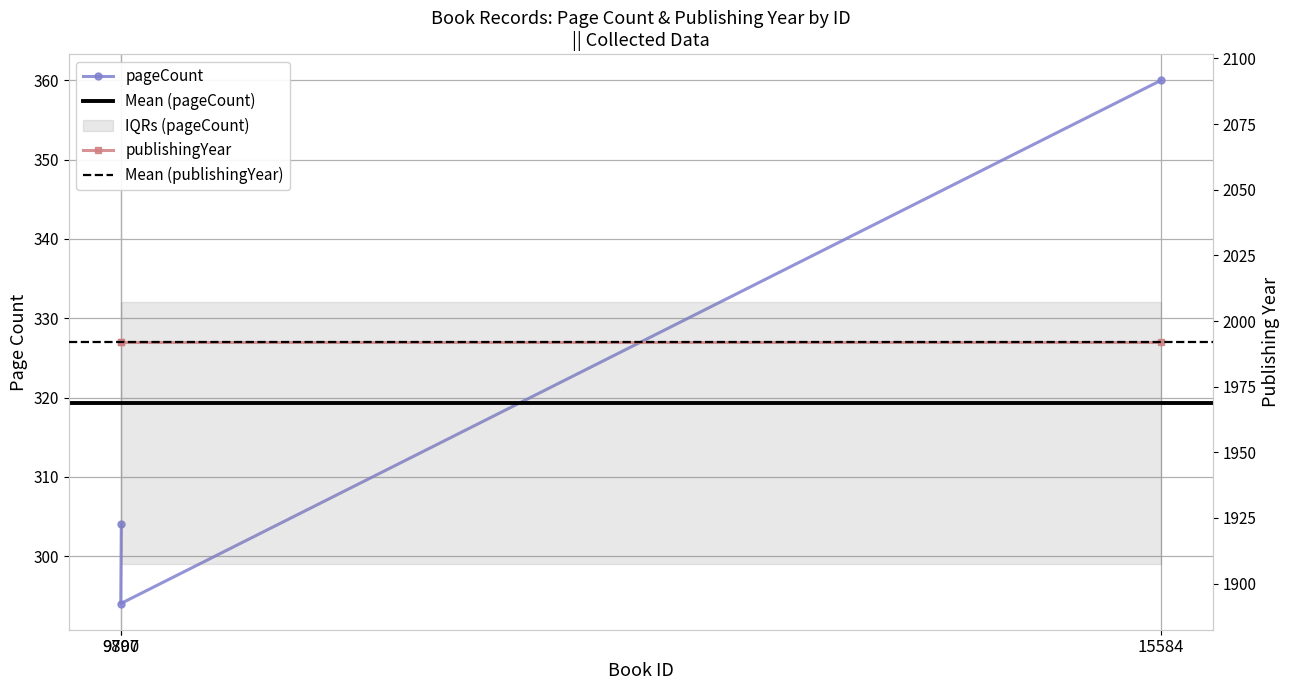

What is the label of the 3rd point from the left?

9800